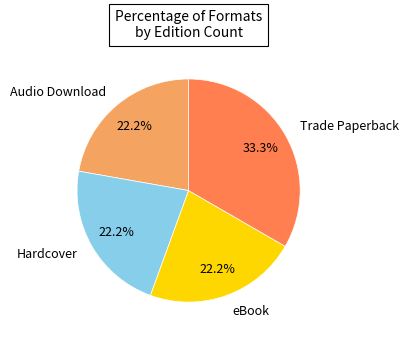

How much of the chart is everything except Hardcover?

77.8%